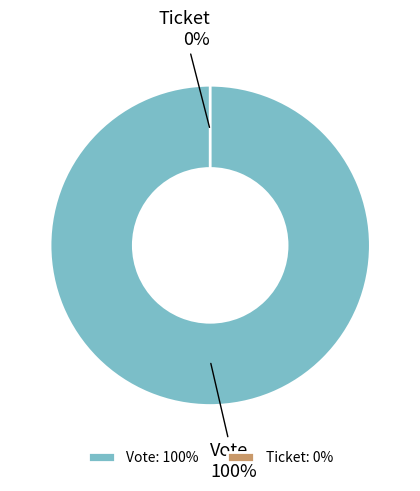

What is the largest slice in the pie chart?

Vote